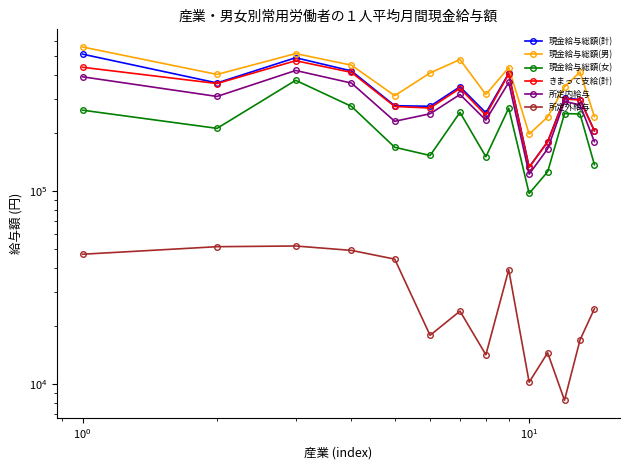

True or false: 現金給与総額(男) and 所定内給与 intersect in this chart.

False